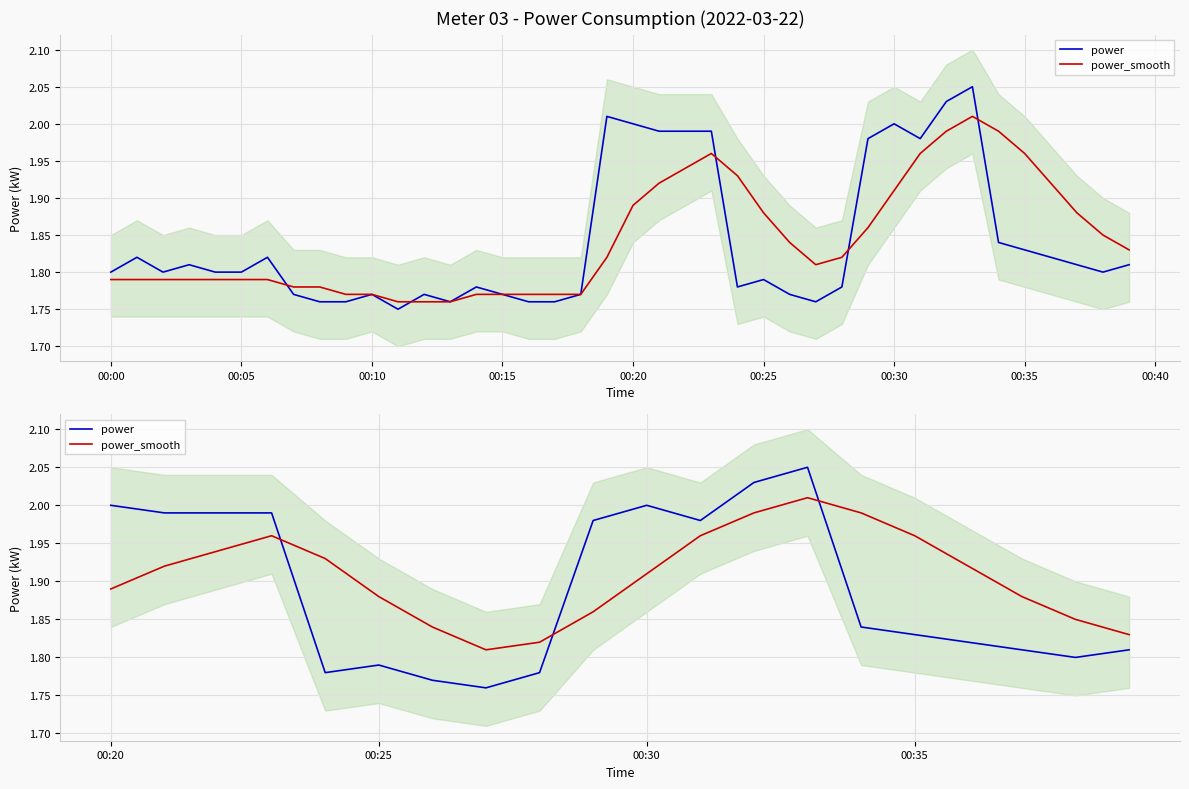

Rank the series at 00:10 from lowest to highest value.

power_smooth, power